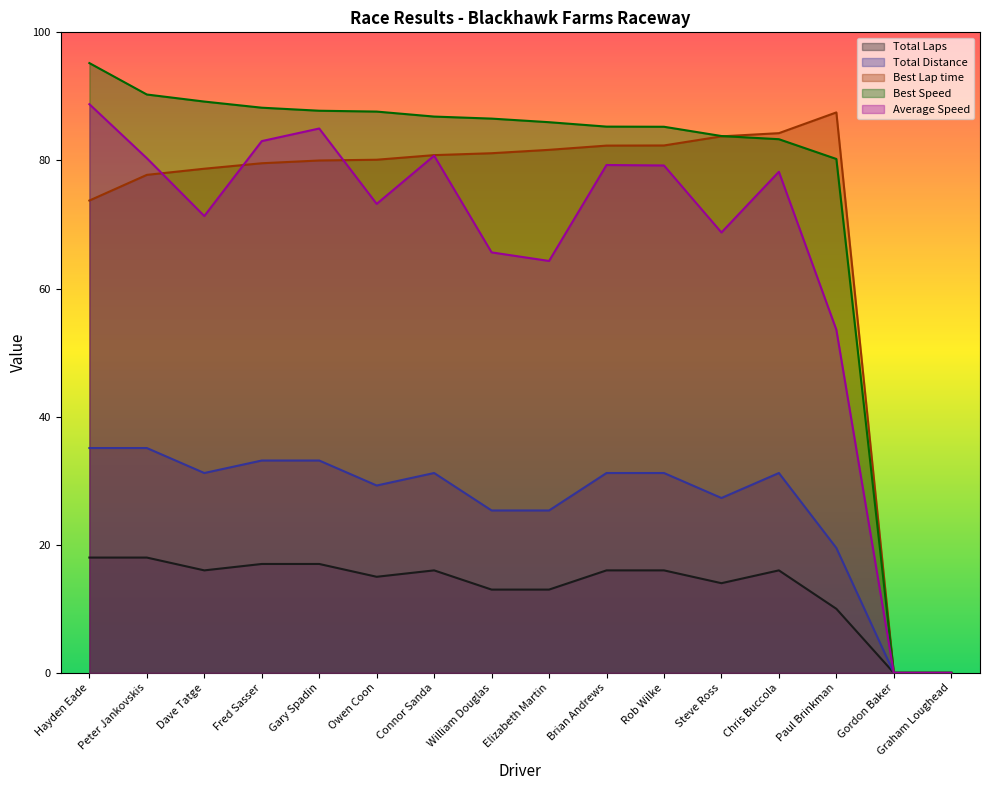

What is the greatest value displayed?

95.2